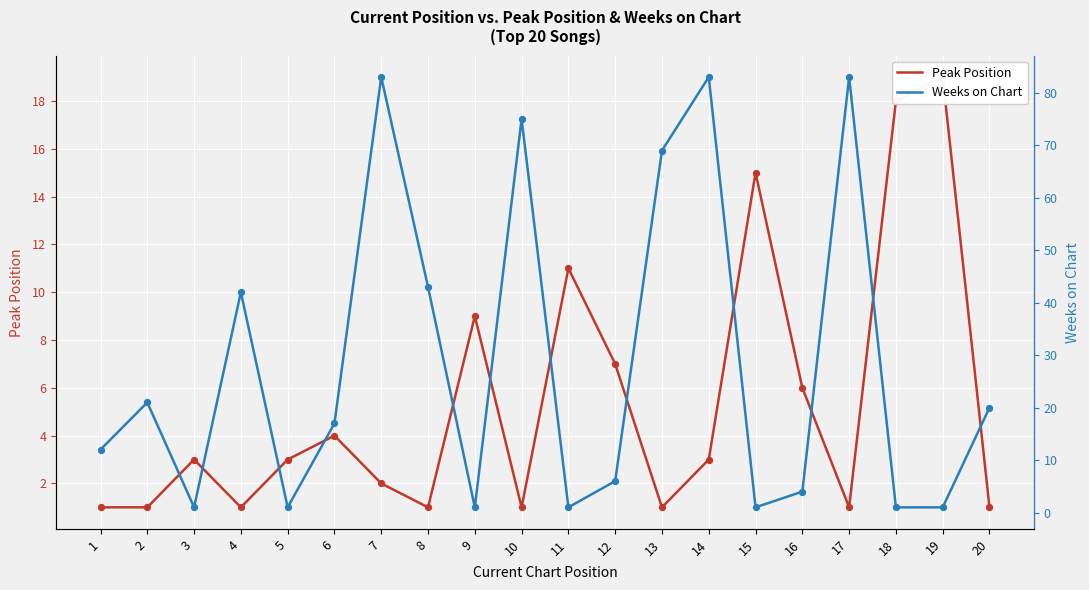

At which category is the sum across all series the highest?

14